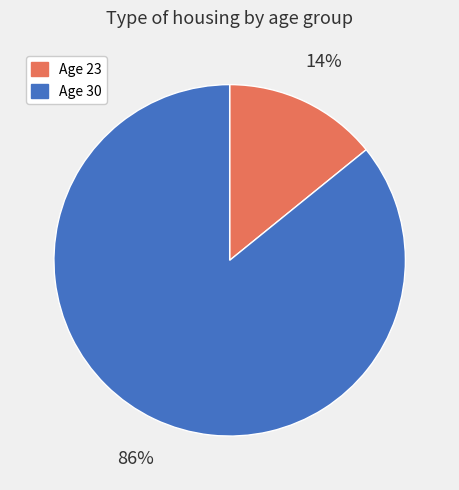

To the nearest percent, what is the average slice percentage?

50%